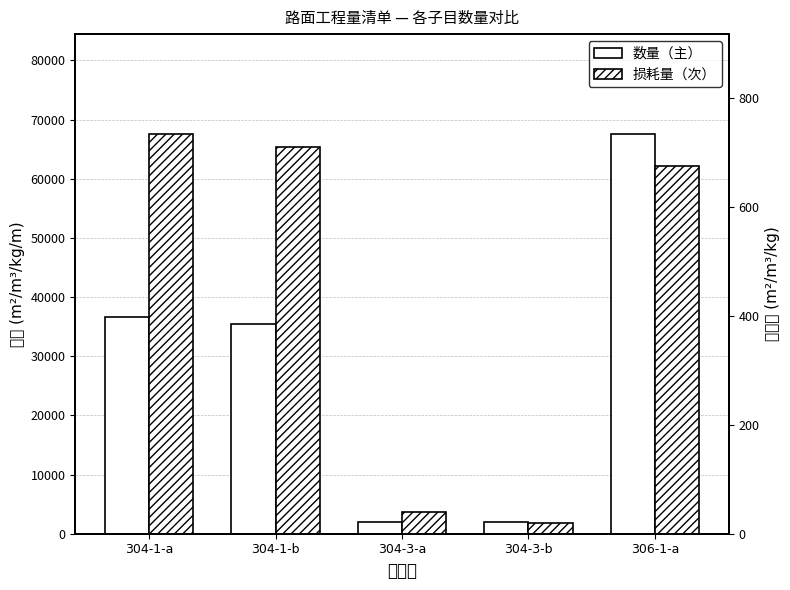

At which category does the chart reach its minimum across all series?

304-3-b